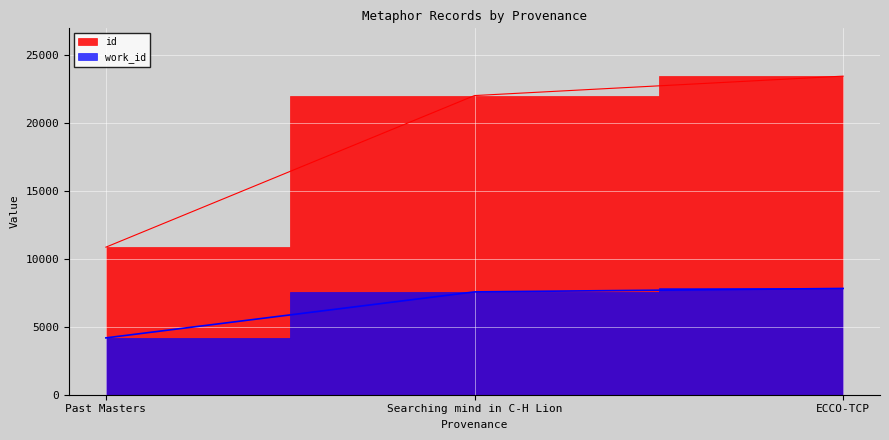

Rank the series by their maximum value, from highest to lowest.

id, work_id